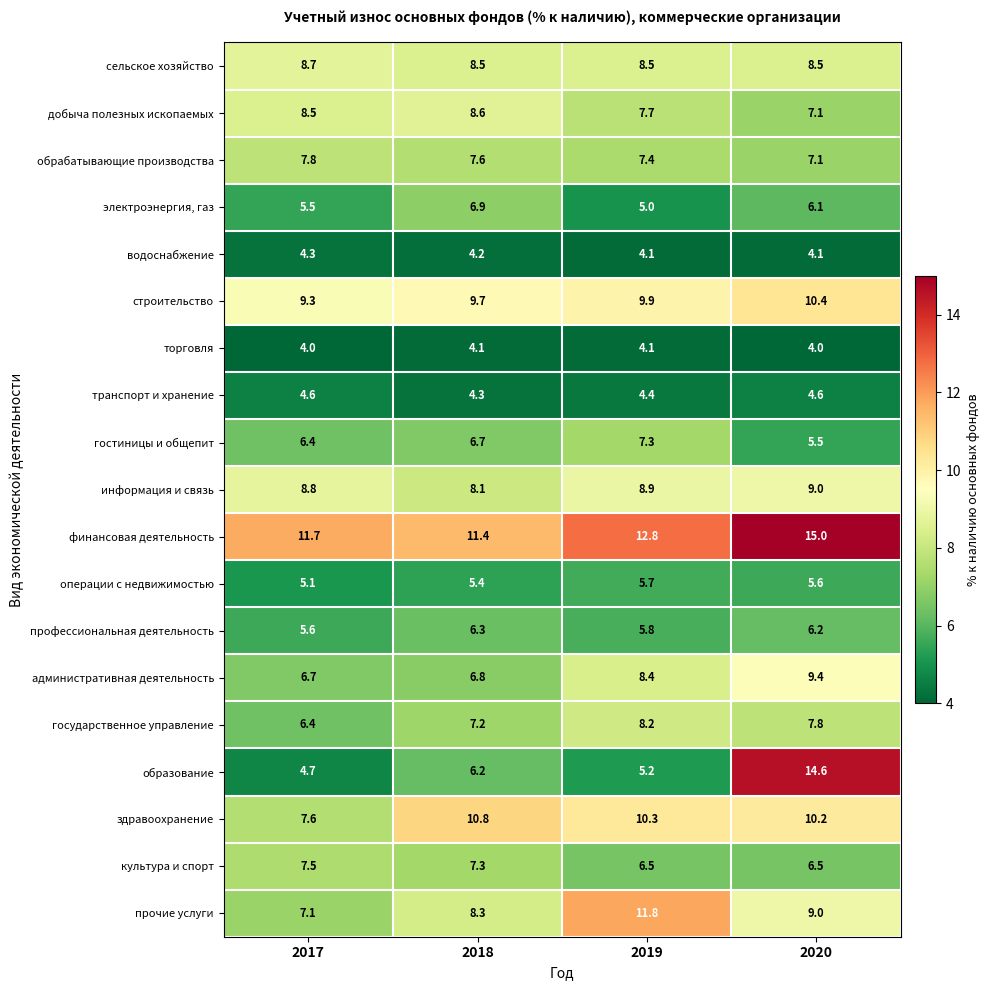

At which label is административная деятельность closest to 8?

2019